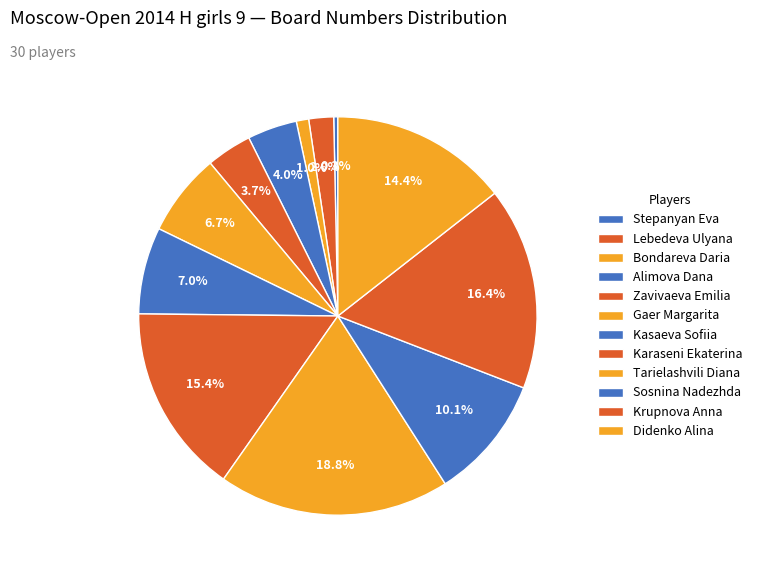

Count the number of slices in the pie.

12